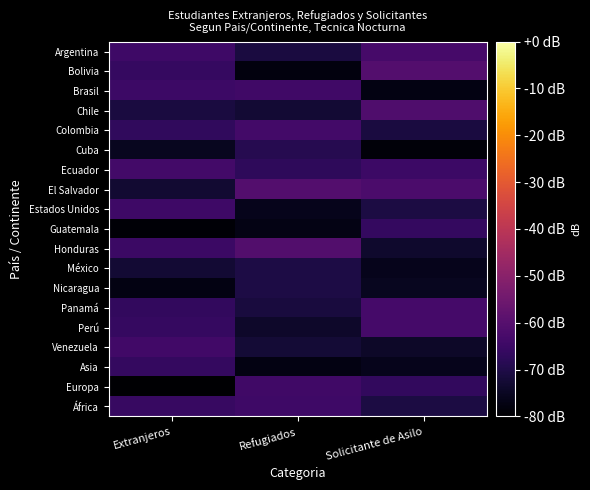

Rank the series at Refugiados from lowest to highest value.

Bolivia, Asia, Guatemala, Estados Unidos, Perú, Chile, Venezuela, Panamá, Argentina, México, Nicaragua, Cuba, Ecuador, África, Brasil, Europa, Colombia, Honduras, El Salvador